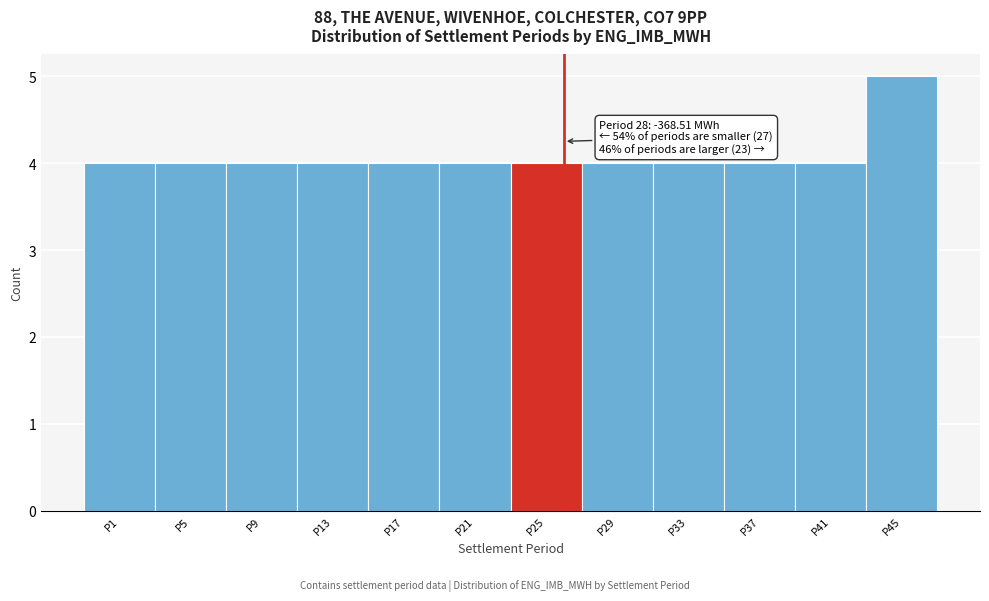

Reading right to left, transcribe all the data shown in this chart.

5	4	4	4	4	4	4	4	4	4	4	4